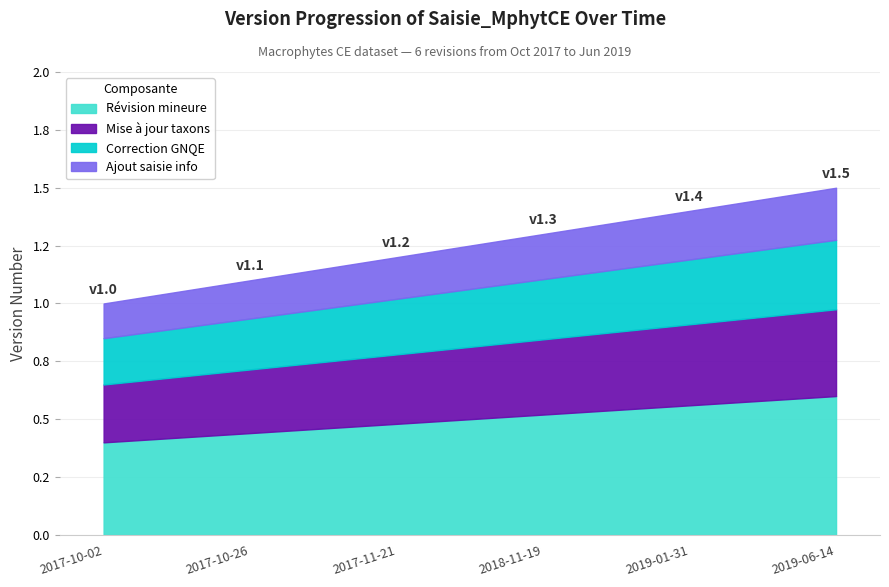

Where is the data nearest to the value 1?

2017-10-02